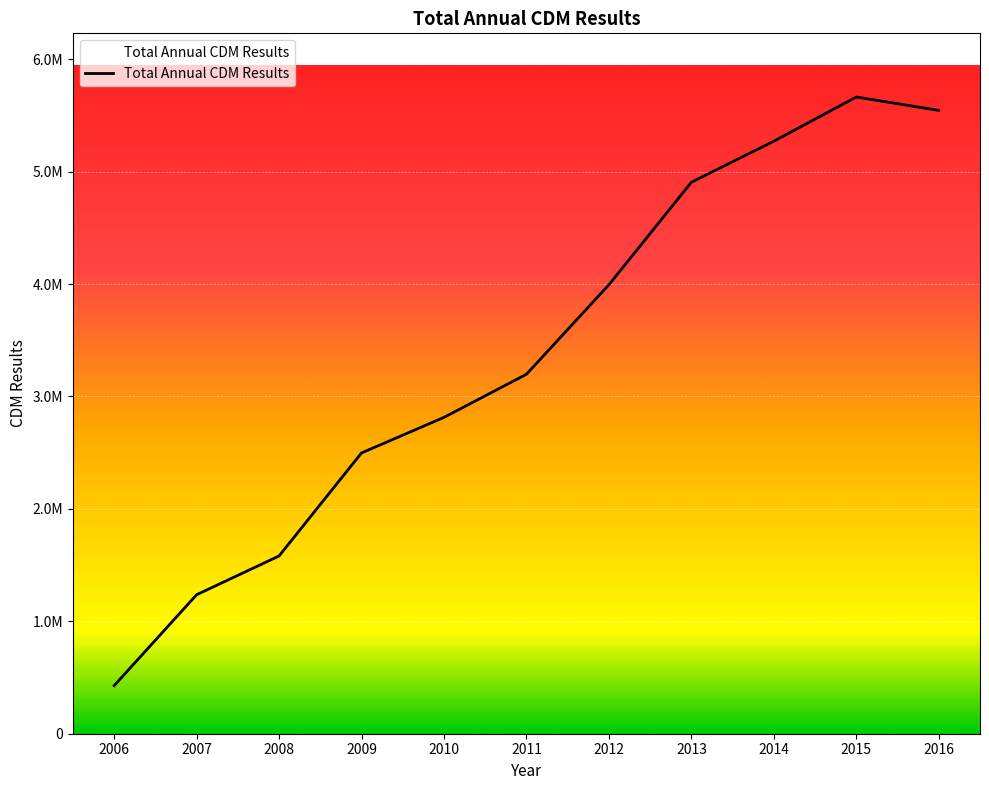

At which category does the data reach its first local peak?

2015